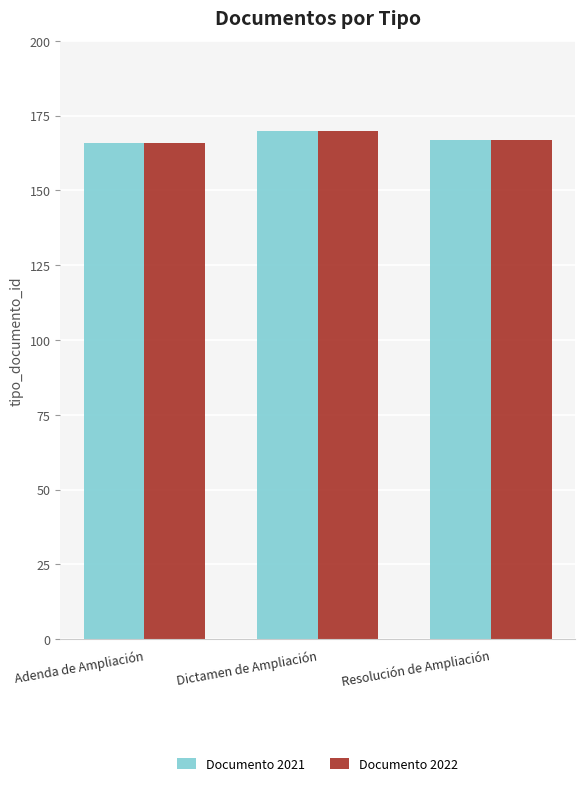

What is the minimum value shown in the chart?

166